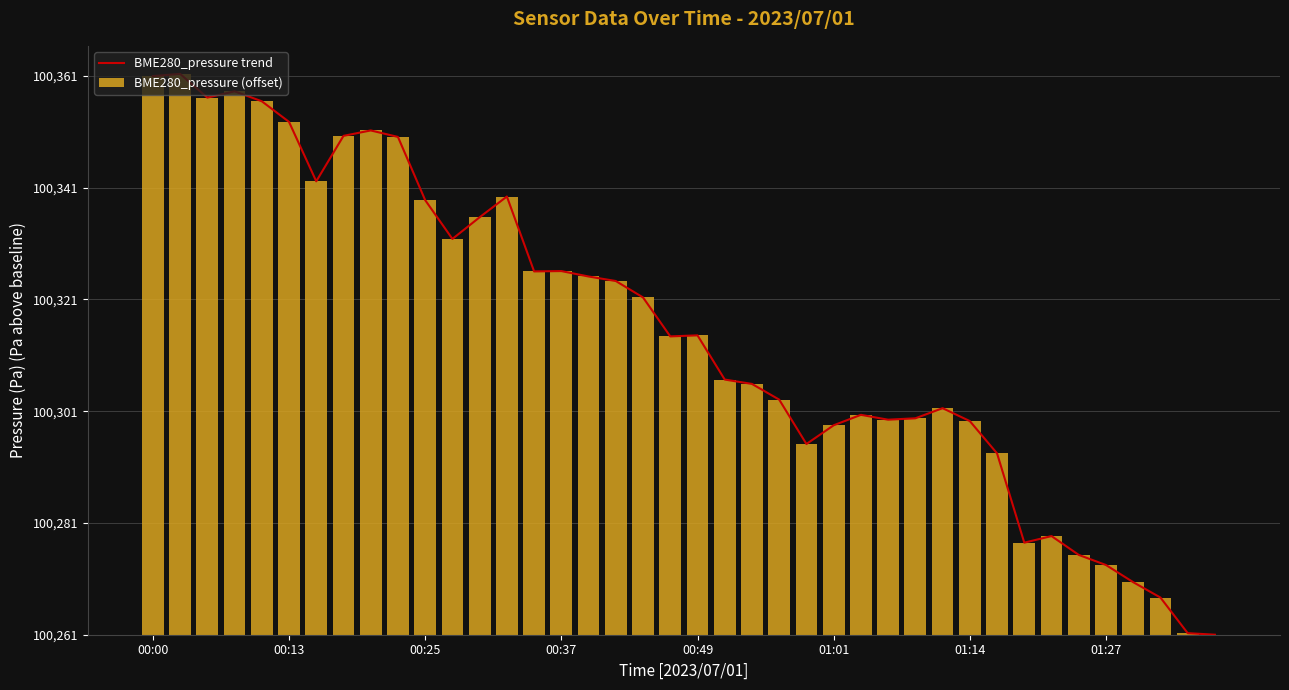

True or false: BME280_pressure (offset) has a value of 15.3 at 00:37.

False